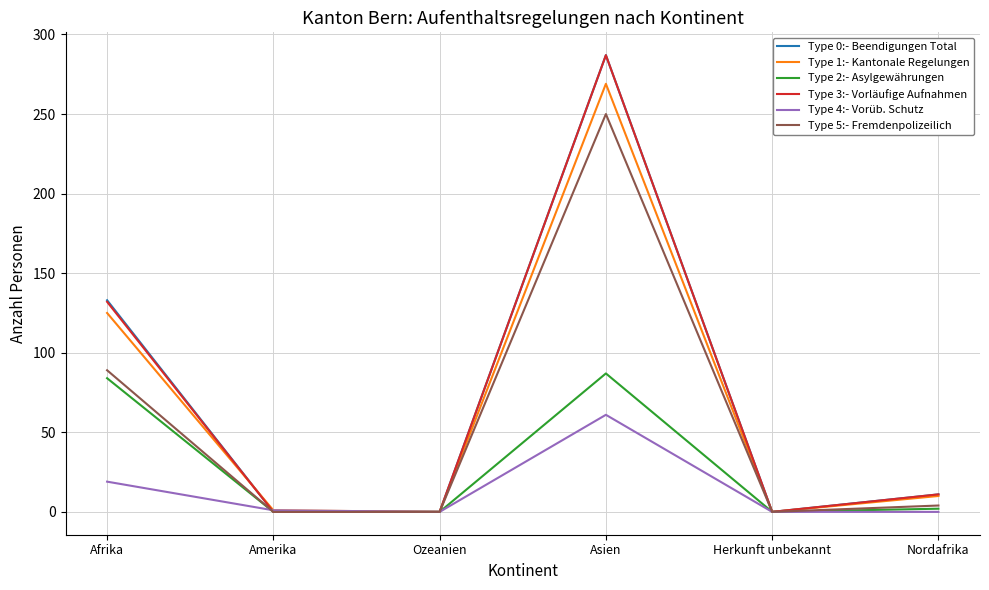

The Type 2:- Asylgewährungen series shows 84 at Afrika. True or false?

True